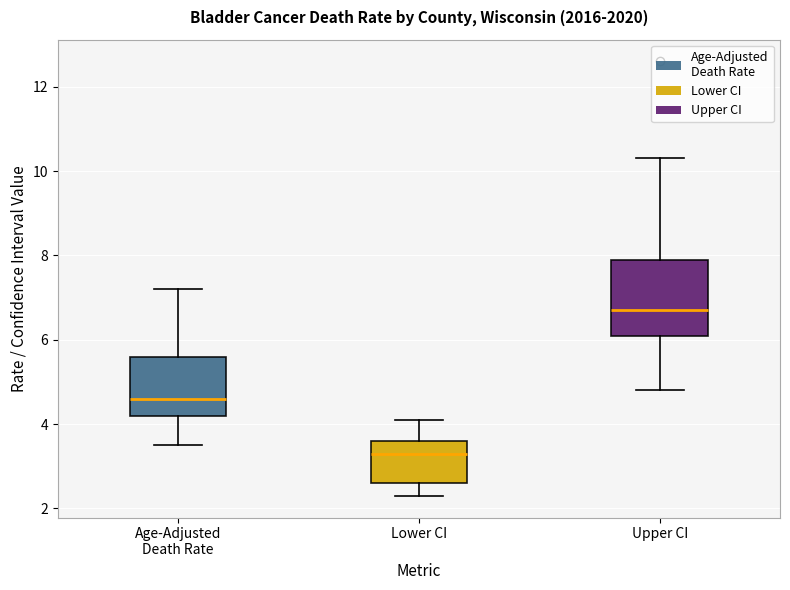

Where does the upper whisker of the box for Lower CI end on the y-axis? The values are not printed on the chart, so give them approximately, as read against the axis.

4.2